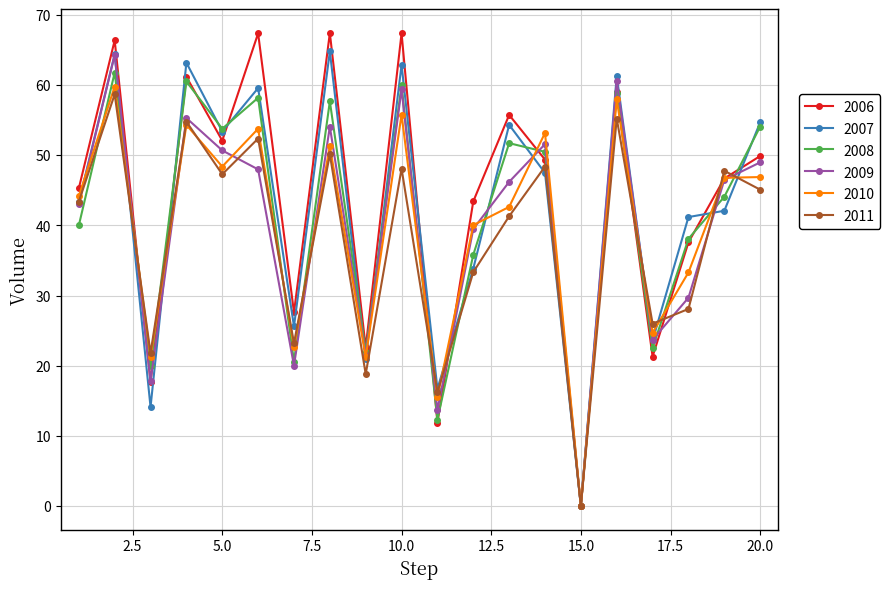

What is the value of the 2010 point at the 19th from the left?

46.8